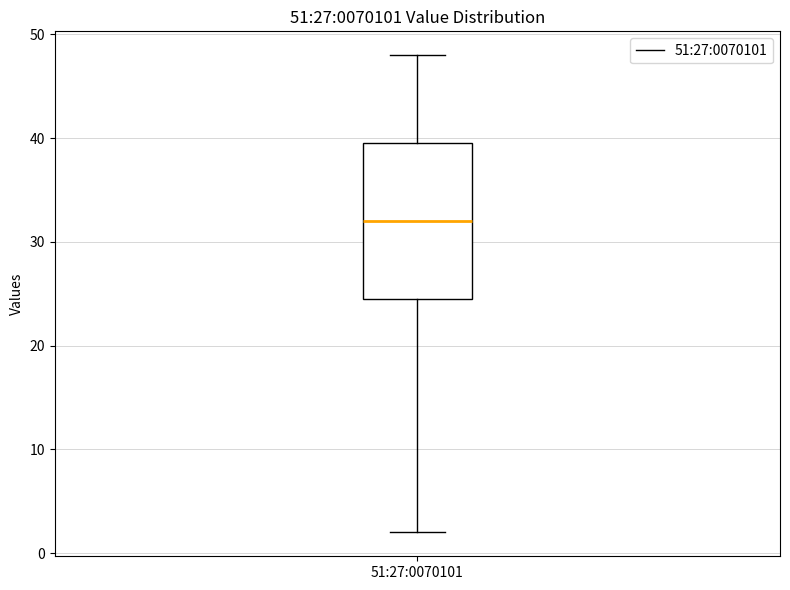

Where is the upper edge of the box for 51:27:0070101 on the y-axis? The values are not printed on the chart, so give them approximately, as read against the axis.

40